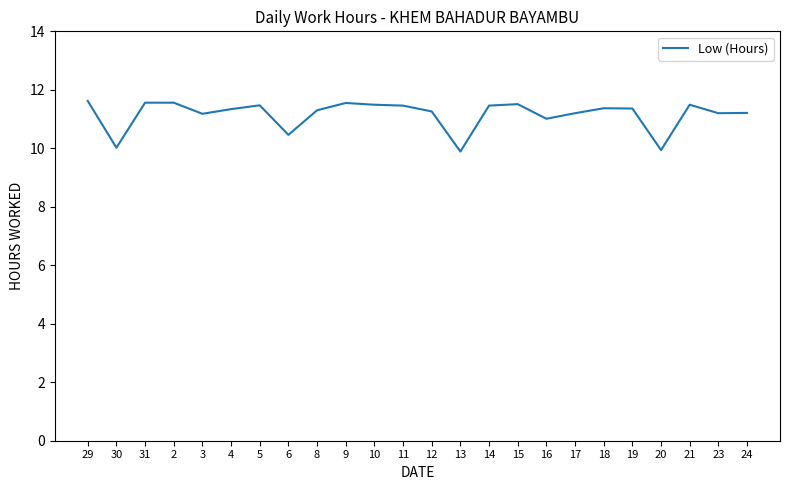

What is the difference between the maximum and minimum values?

1.7